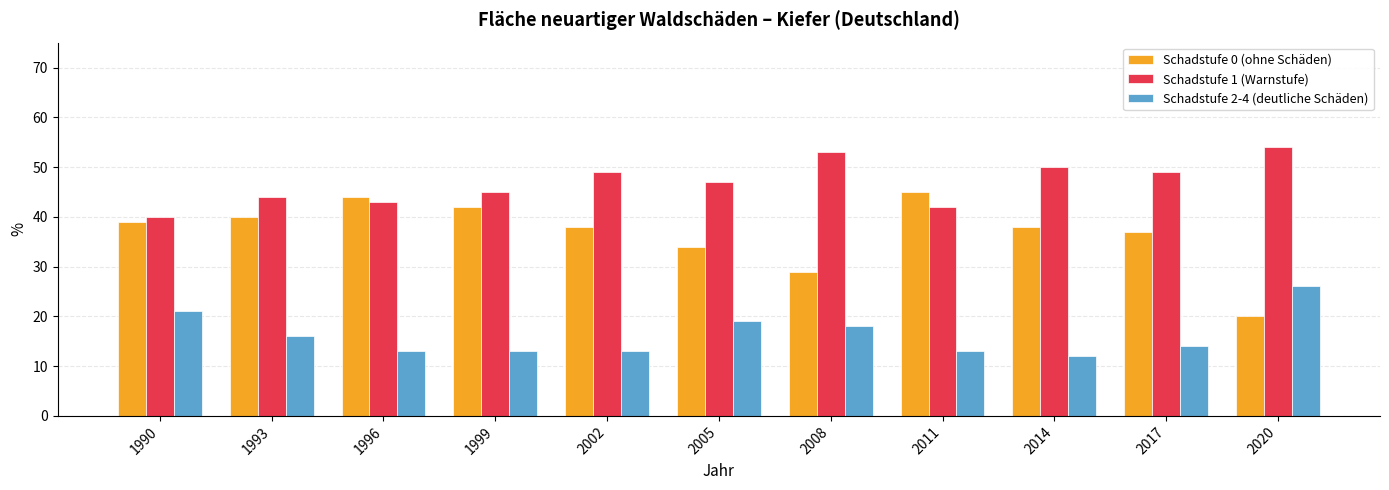

At 1999, list the series in order from largest to smallest.

Schadstufe 1 (Warnstufe), Schadstufe 0 (ohne Schäden), Schadstufe 2-4 (deutliche Schäden)